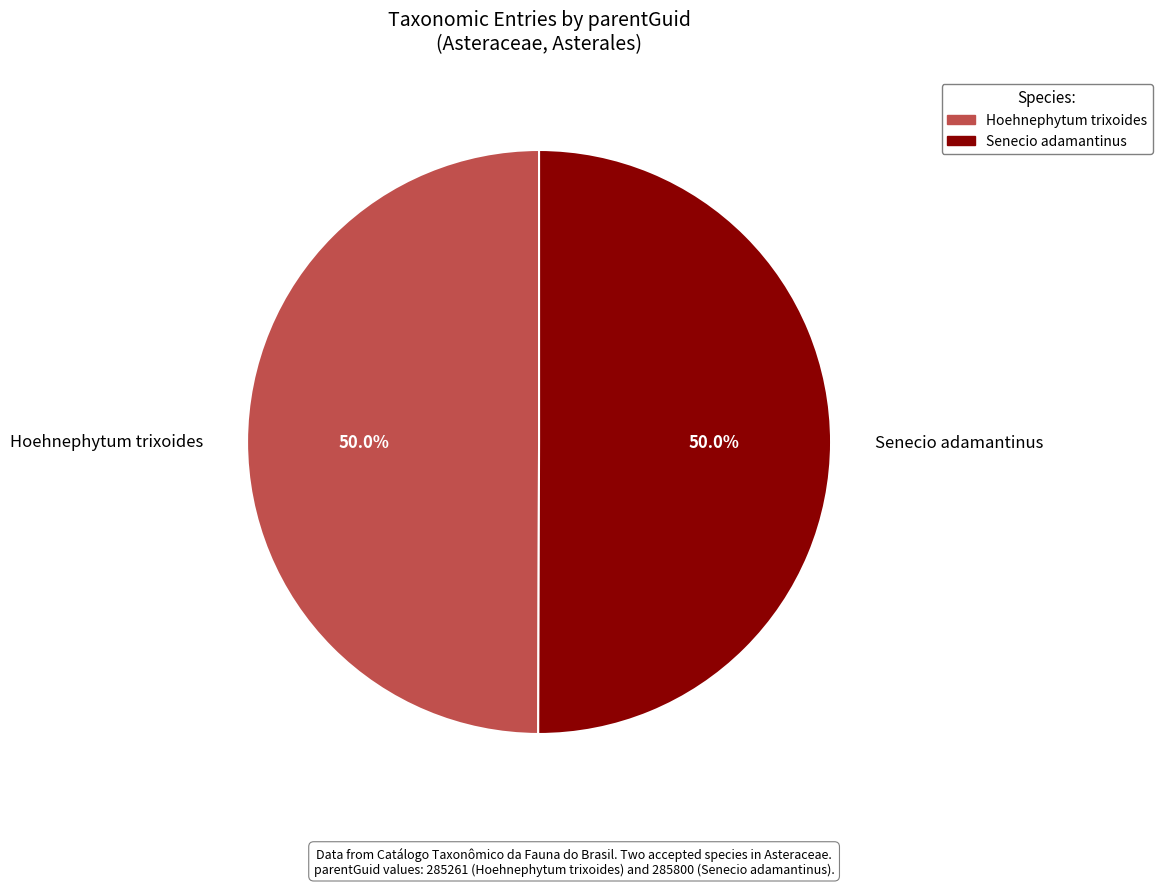

Approximately how many times larger is the value at Hoehnephytum trixoides compared to Senecio adamantinus?

1.0